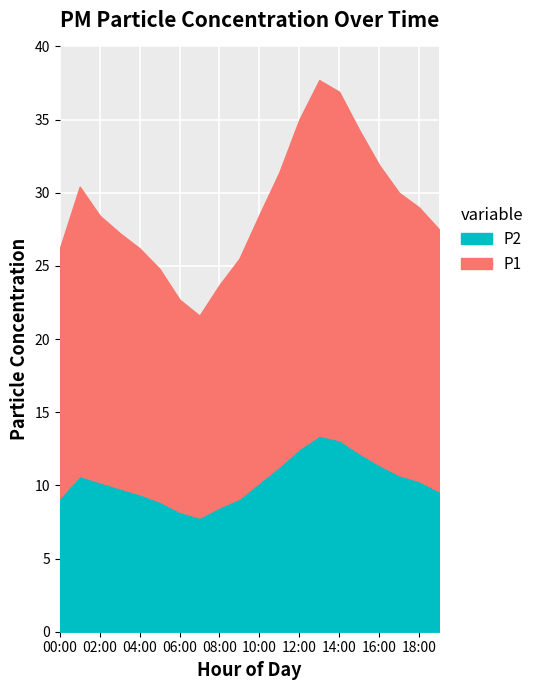

What are all the series names shown in the legend?

P2, P1